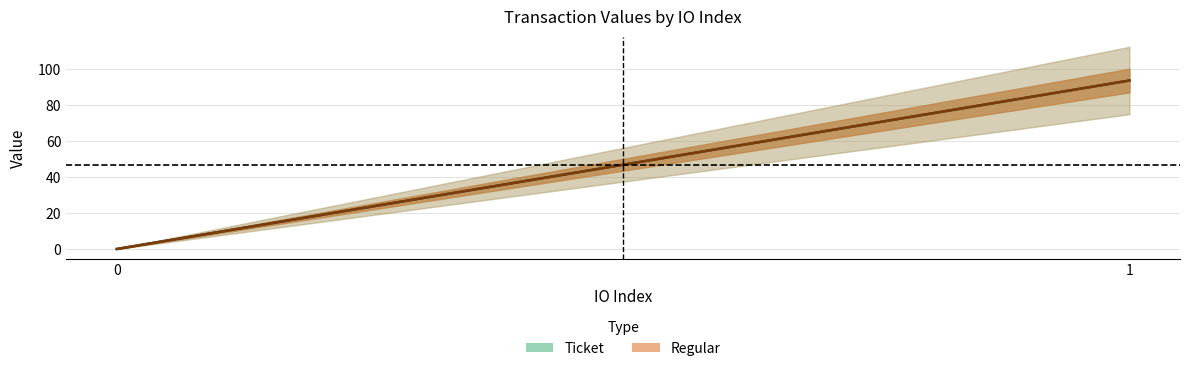

Between 0 and 1, which series saw the biggest shift?

Ticket